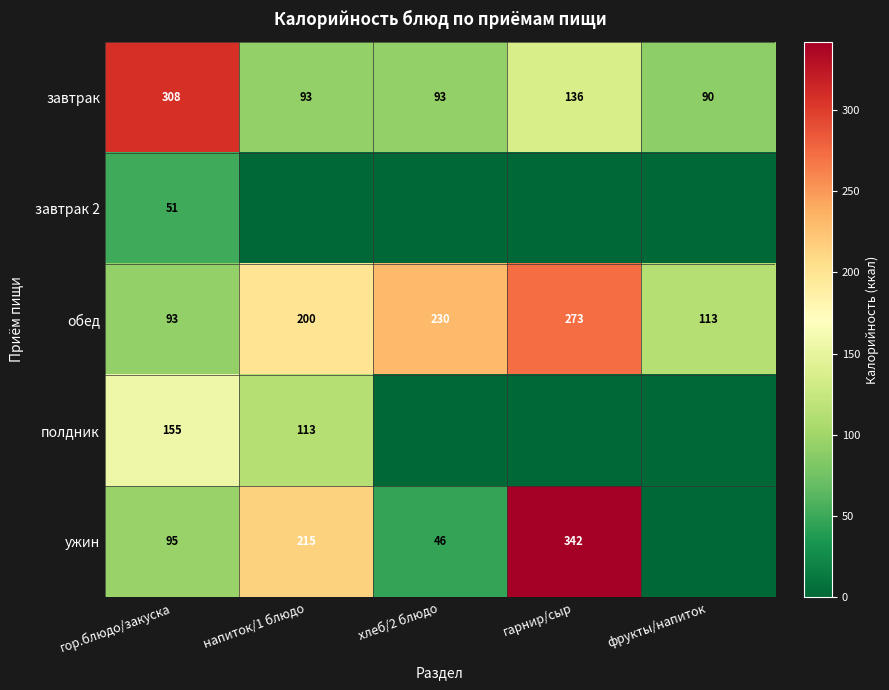

What is the maximum value for завтрак 2?

51.0